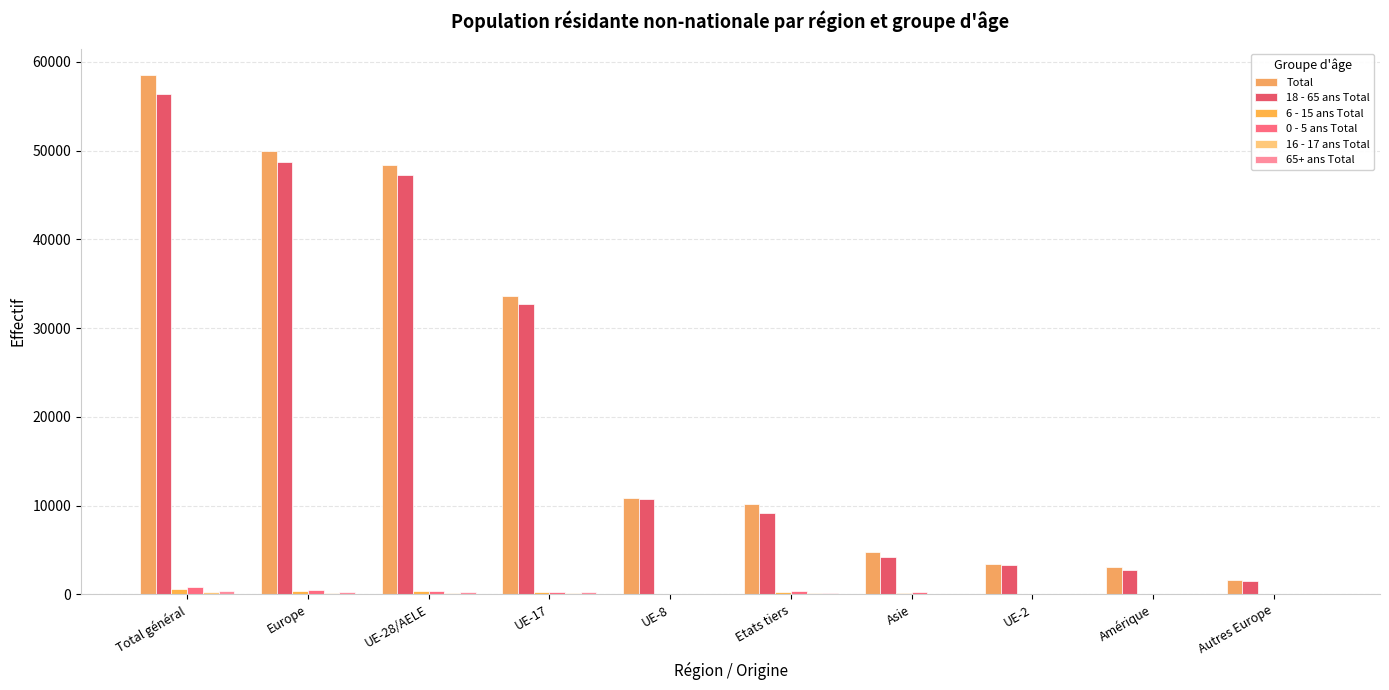

What is the label of the 3rd bar from the right?

UE-2